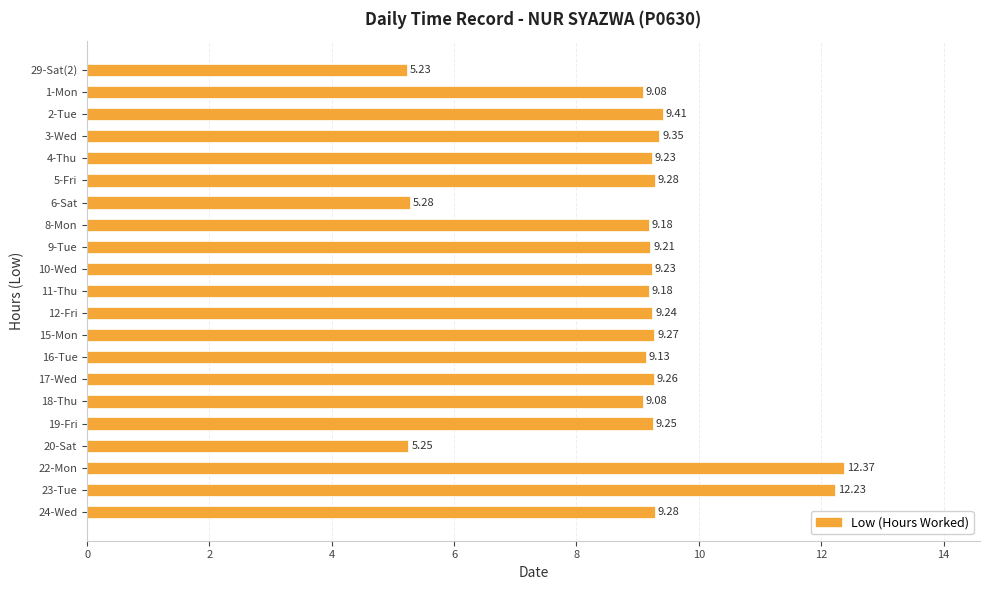

What is the change in value from 3-Wed to 18-Thu?

-0.3